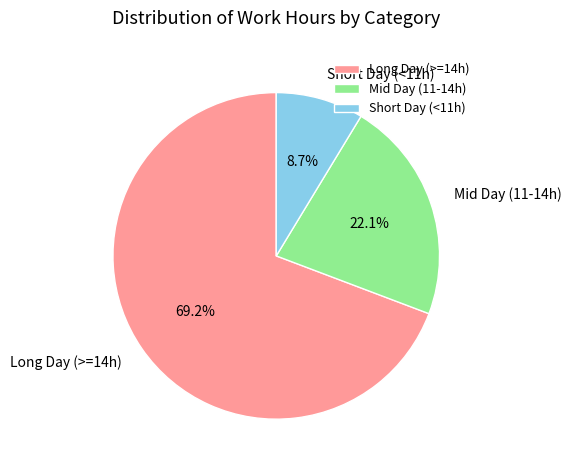

What is the smallest slice in the pie chart?

Short Day (<11h)